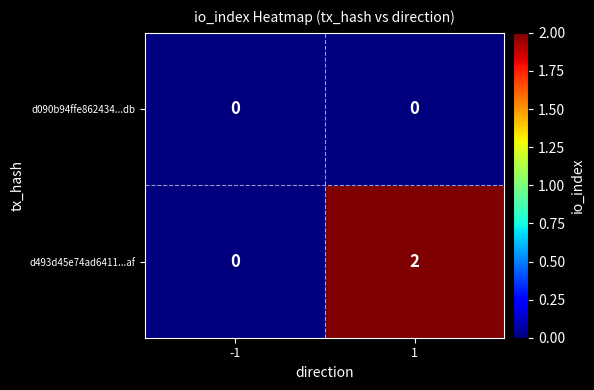

Reading left to right, what are all the values shown in this chart?

d090b94ffe862434...db: -1=0	1=0
d493d45e74ad6411...af: -1=0	1=2